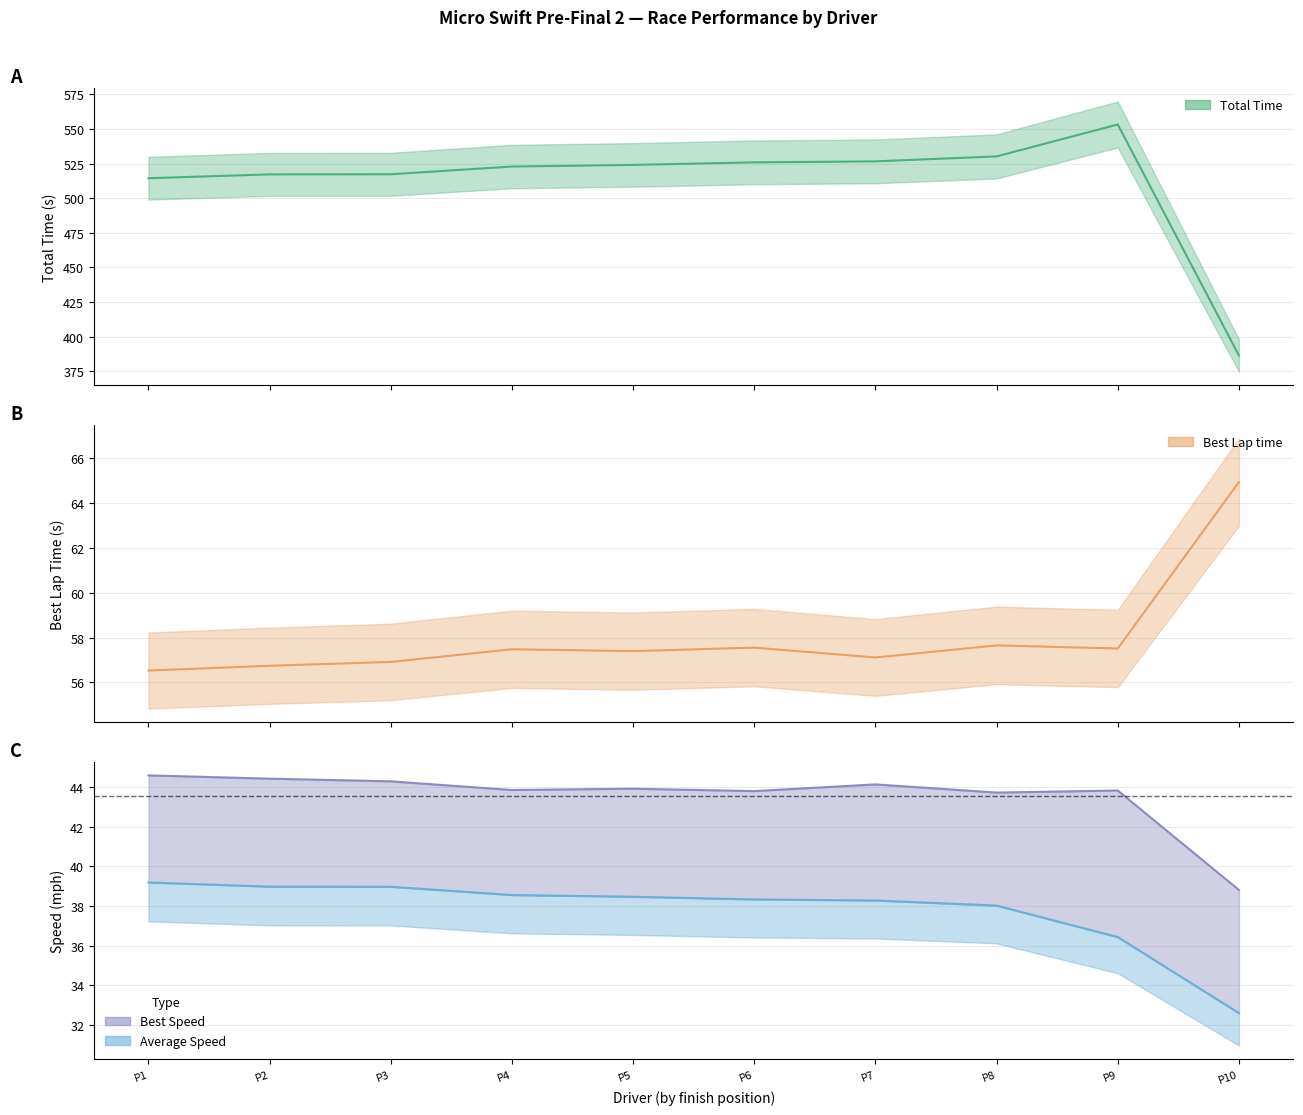

What are all the series names shown in the legend?

Total Time, Best Lap time, Best Speed, Average Speed